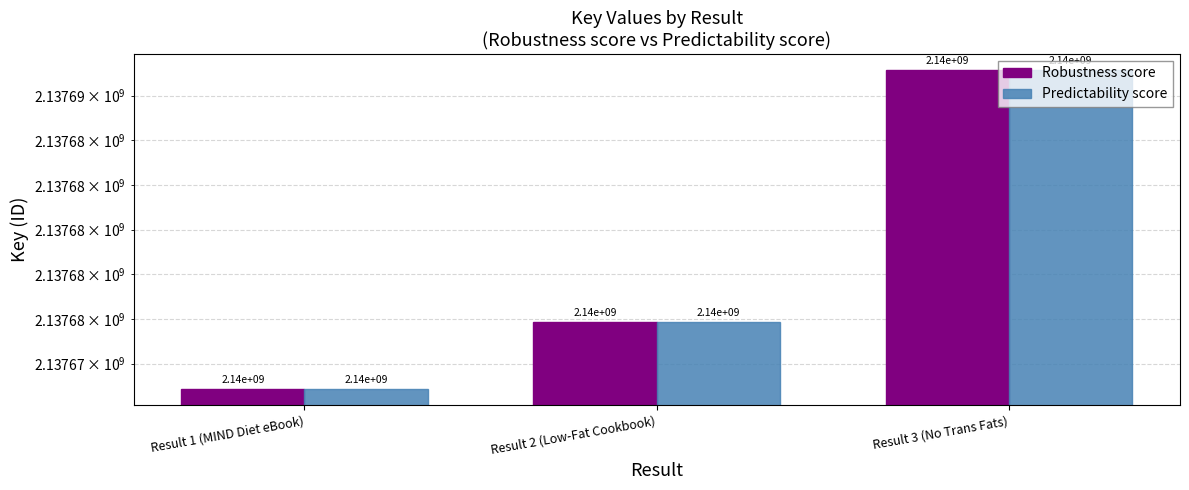

List the labels in order of Predictability score value, largest first.

Result 3 (No Trans Fats), Result 2 (Low-Fat Cookbook), Result 1 (MIND Diet eBook)